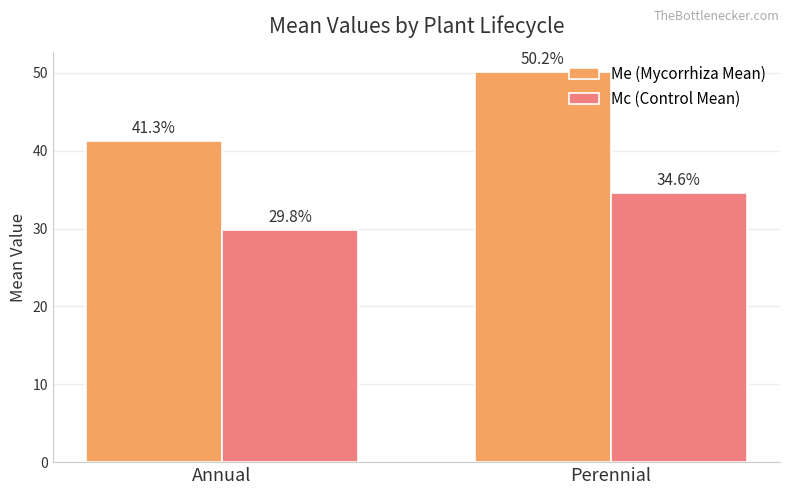

Between Annual and Perennial, which series saw the biggest shift?

Me (Mycorrhiza Mean)